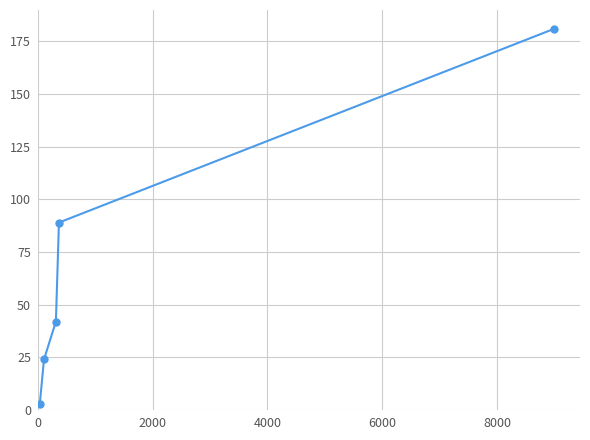

What is the greatest value displayed?

181